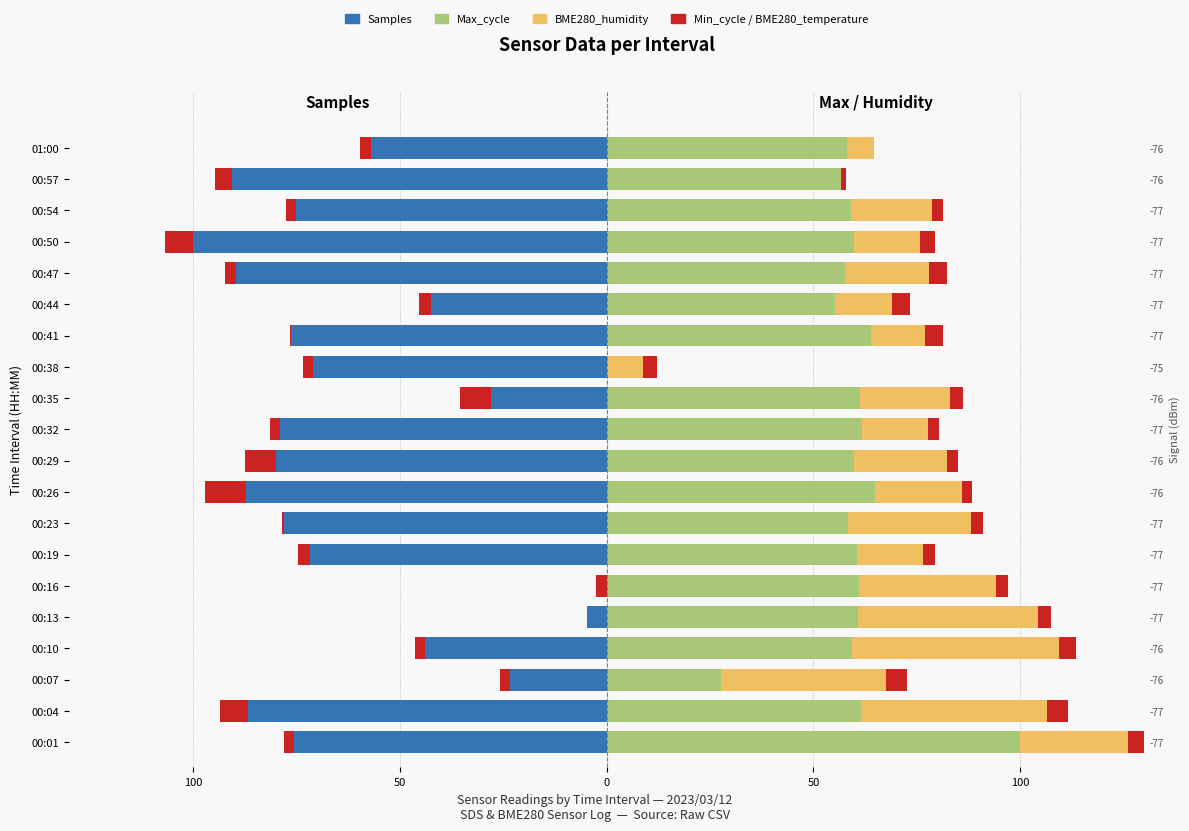

What are all the series names shown in the legend?

Samples, Min_cycle, Max_cycle, BME280_humidity, BME280_temperature